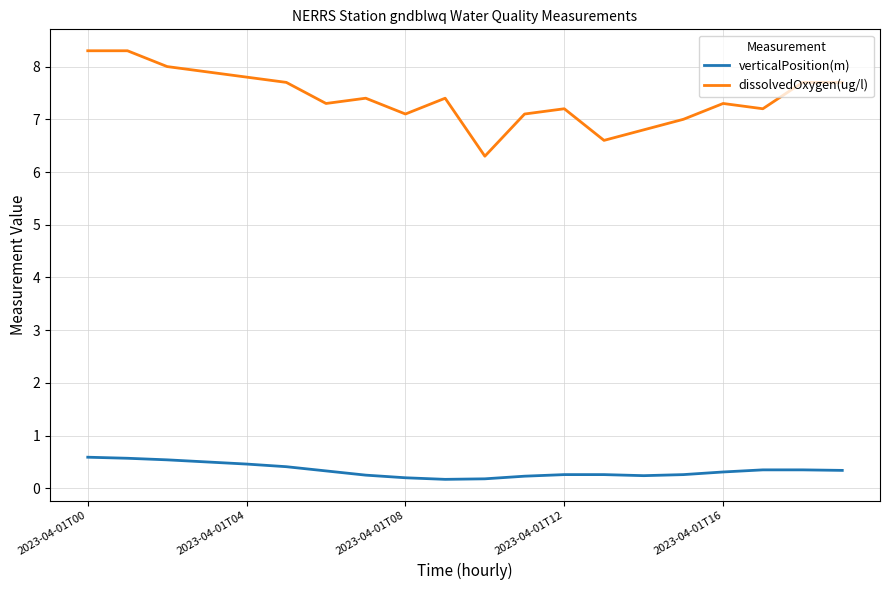

True or false: verticalPosition(m) and dissolvedOxygen(ug/l) intersect in this chart.

False